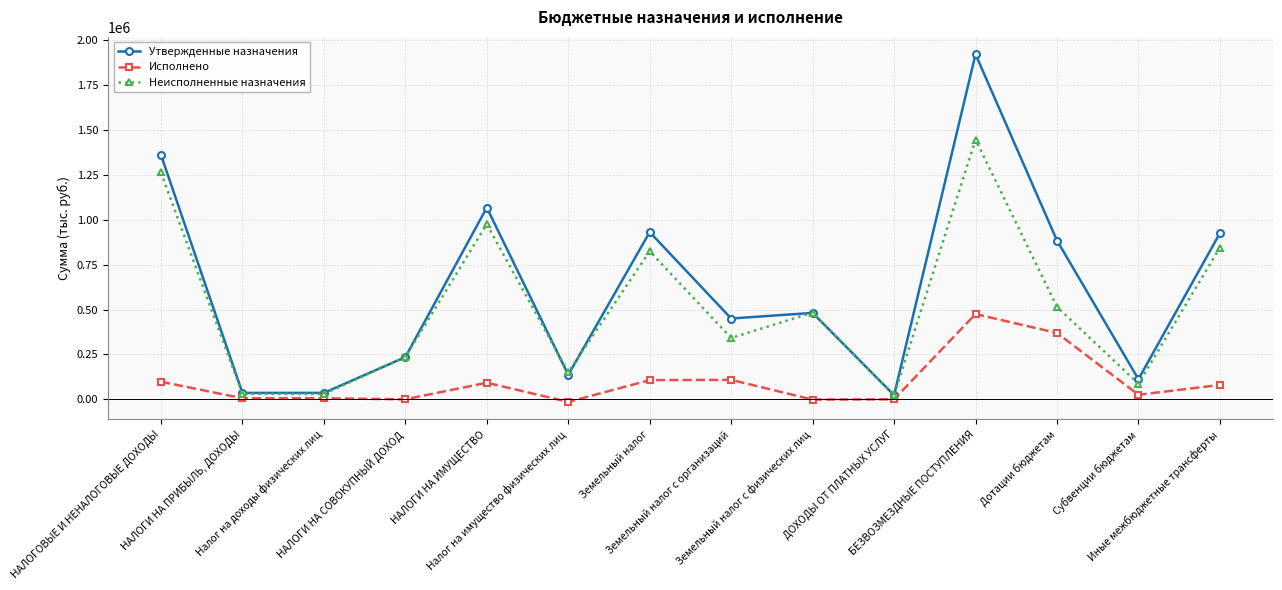

Which series has the widest spread of values?

Утвержденные назначения